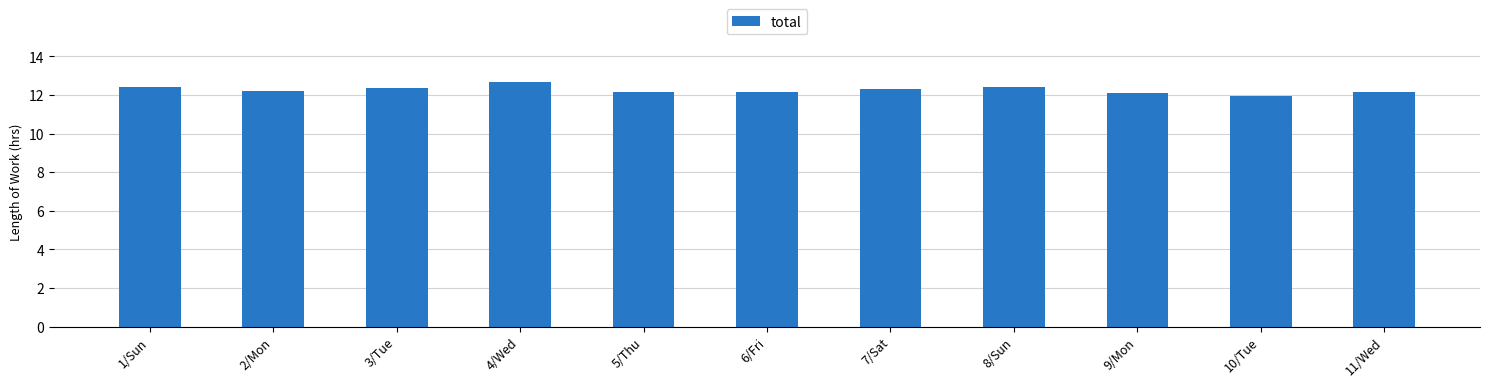

What position from the left is 9/Mon?

9